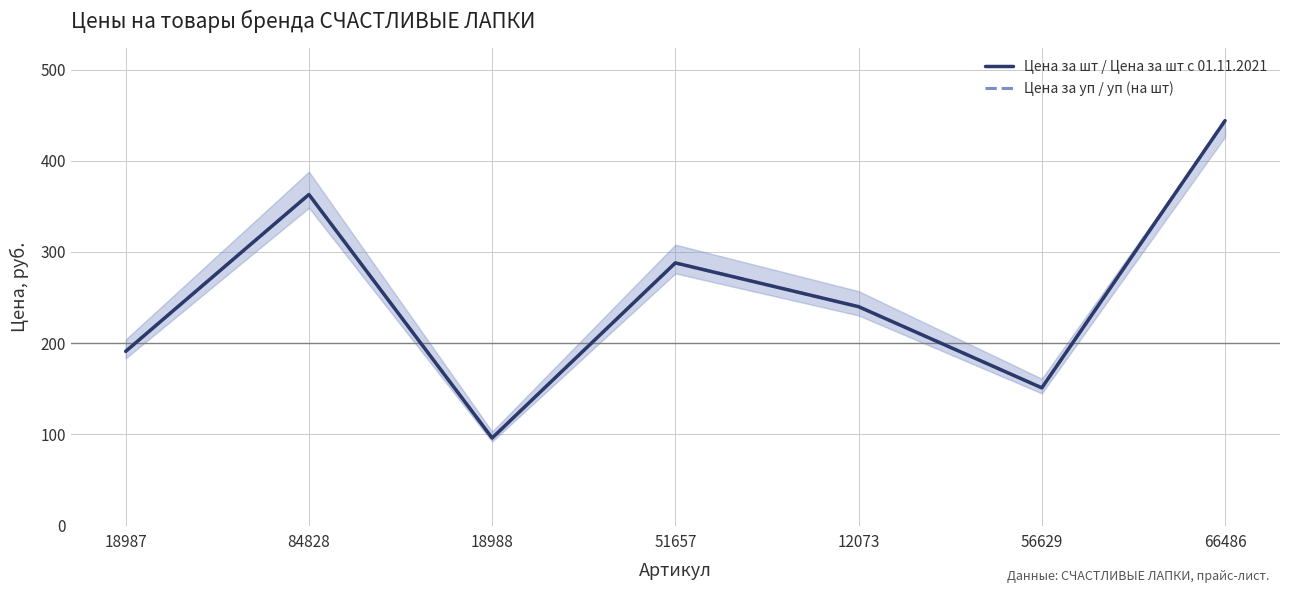

What is the value of the Цена за шт / Цена за шт с 01.11.2021 point at the 4th from the left?

288